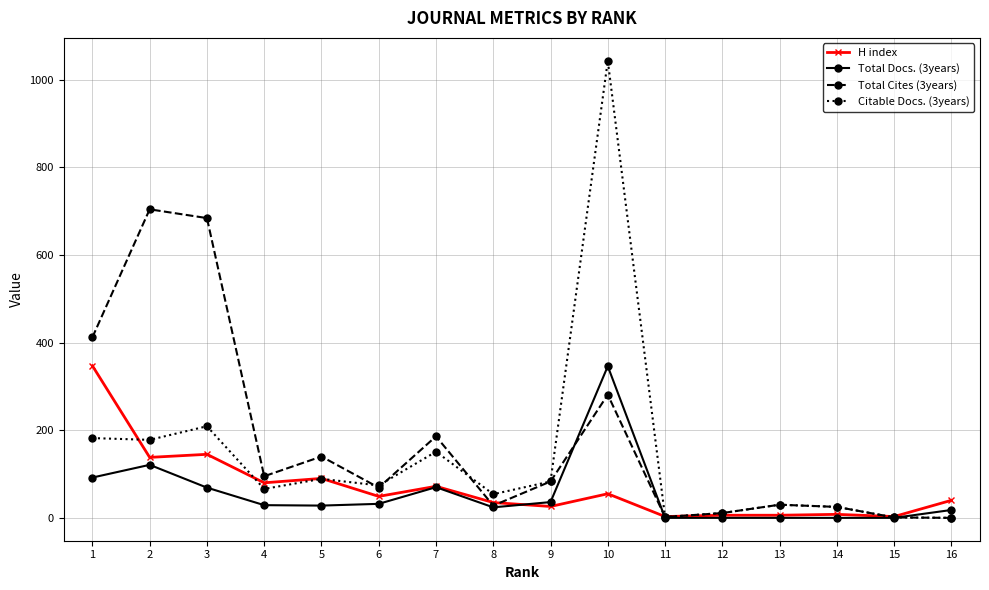

True or false: Citable Docs. (3years) has more than 0 points higher than both neighbors.

True